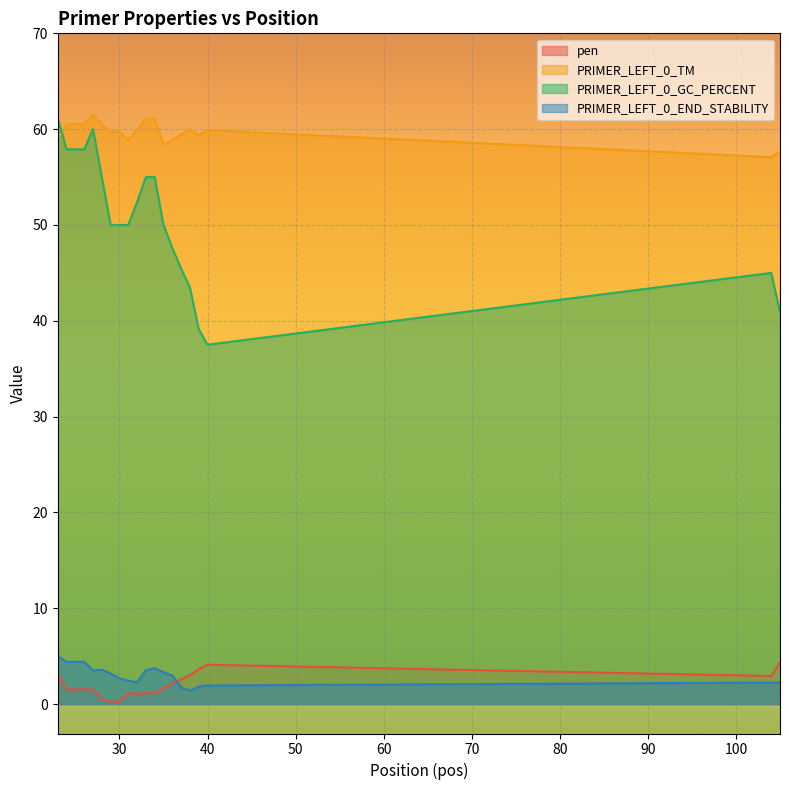

The value of pen at 23 is 1.6. True or false?

False